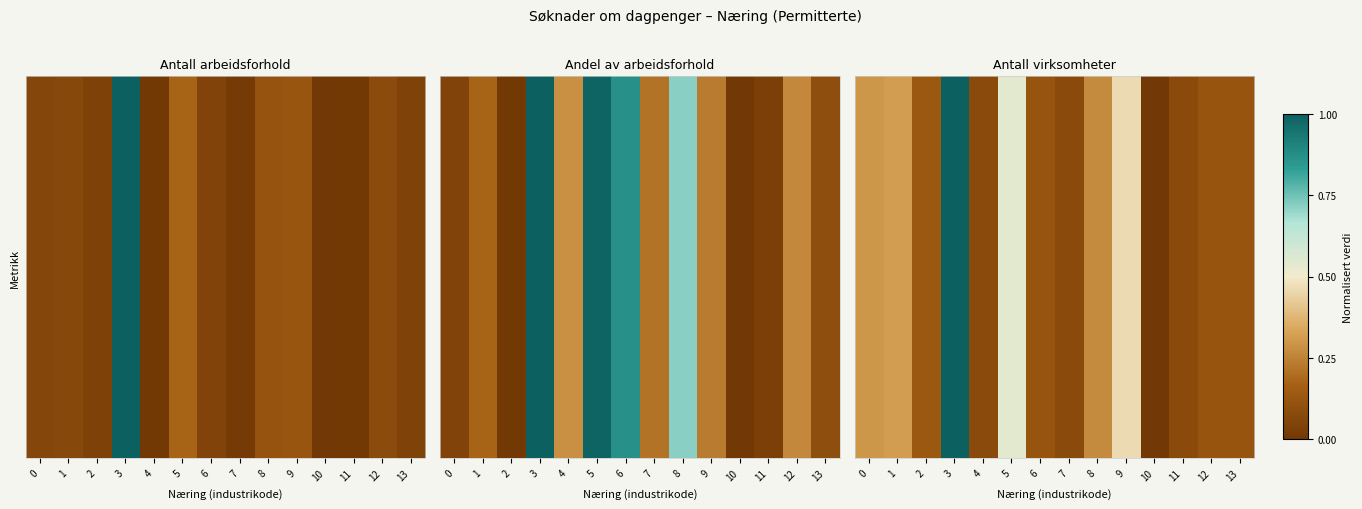

How many categories are shown in the chart?

14